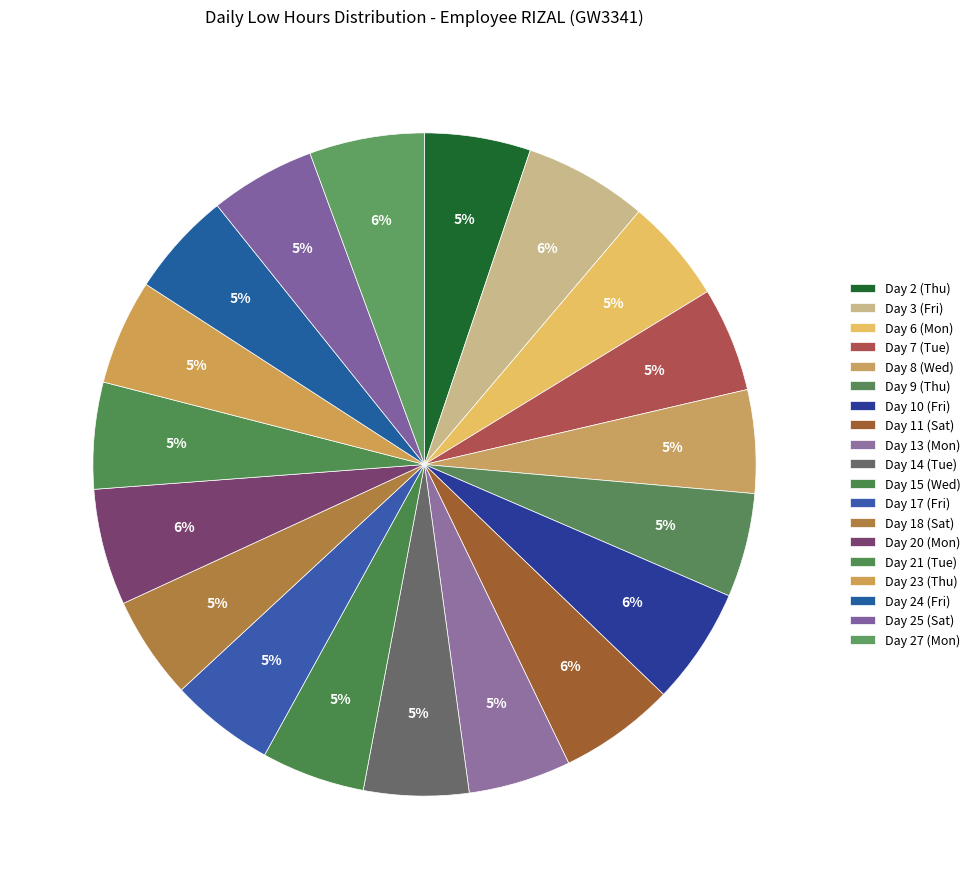

To the nearest percent, what is the average slice percentage?

5%